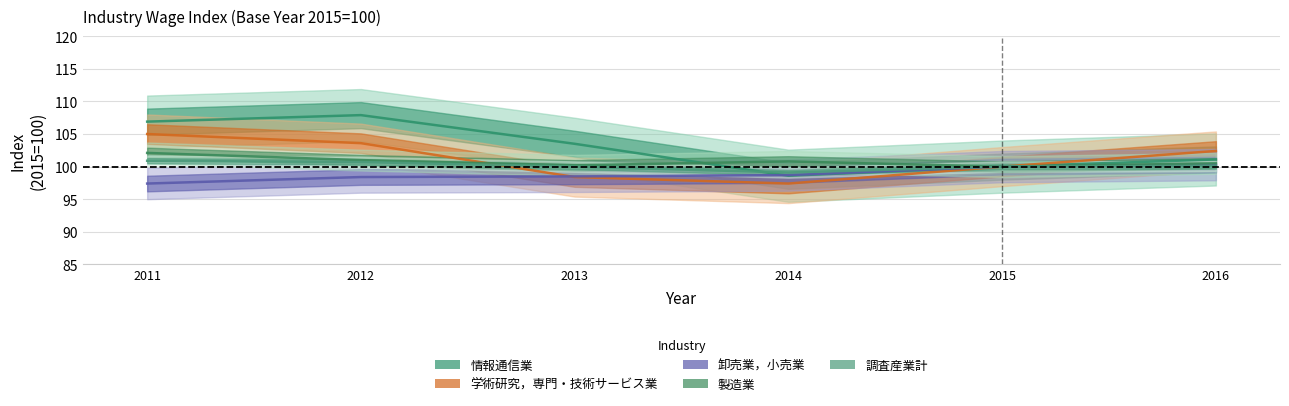

Is it true that 学術研究，専門・技術サービス業 equals 97.4 at 2014?

True